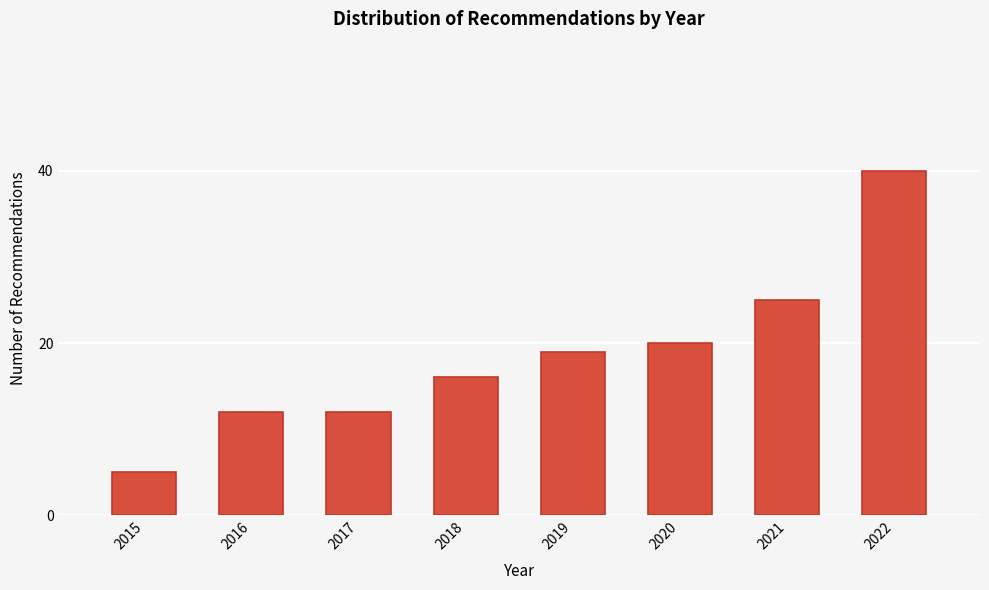

Reading left to right, transcribe all the data shown in this chart.

2015=5	2016=12	2017=12	2018=16	2019=19	2020=20	2021=25	2022=40